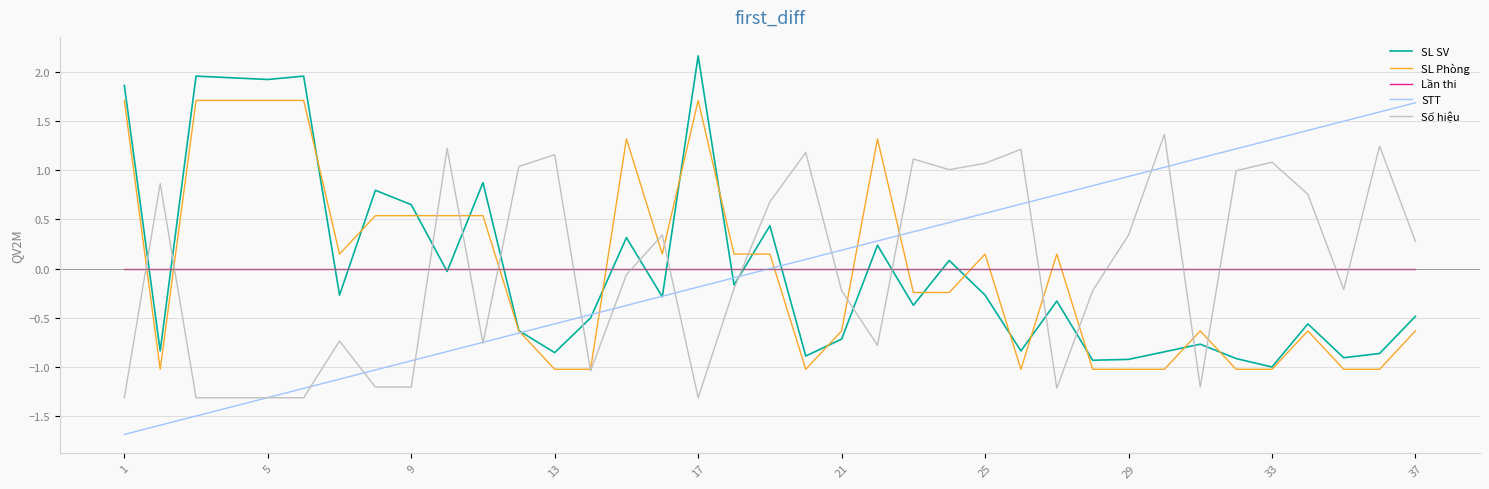

At which category is the sum across all series the highest?

17